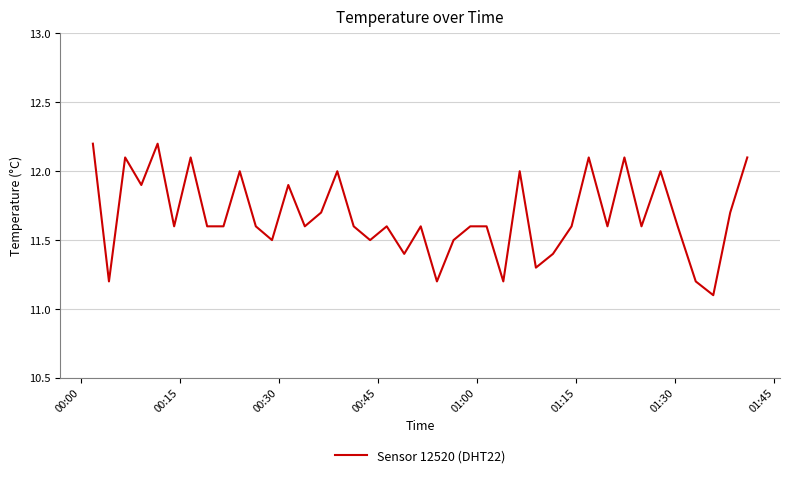

What is the greatest value displayed?

12.2